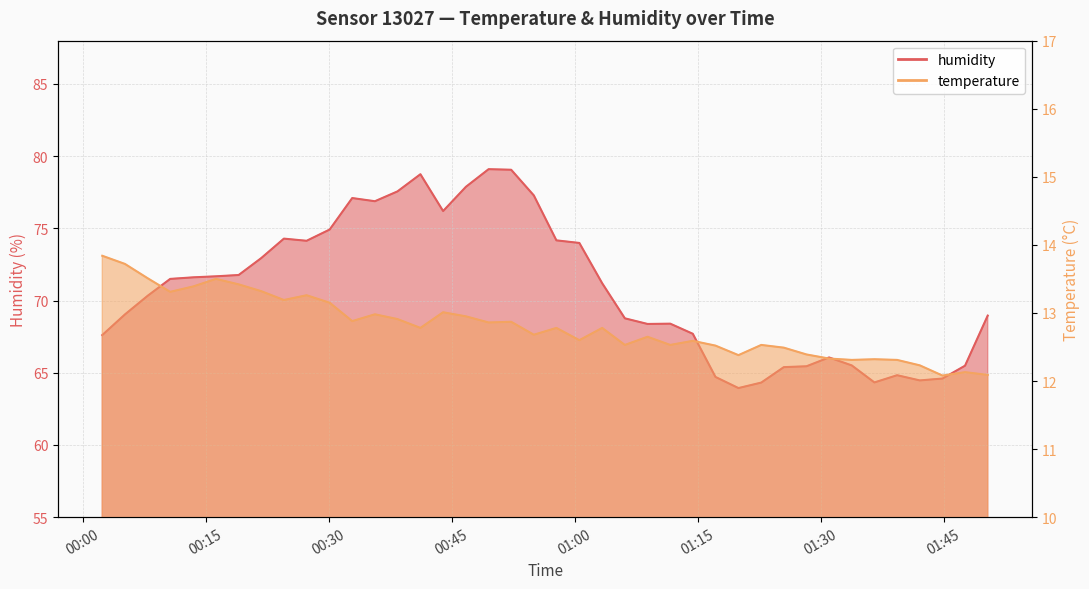

True or false: humidity and temperature intersect in this chart.

False